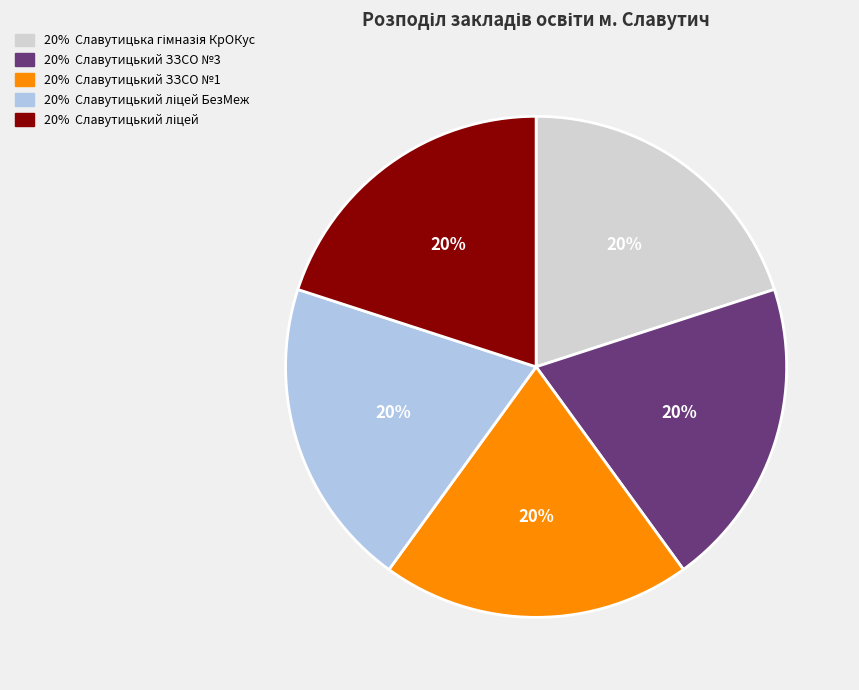

To the nearest percent, what is the average slice percentage?

20%